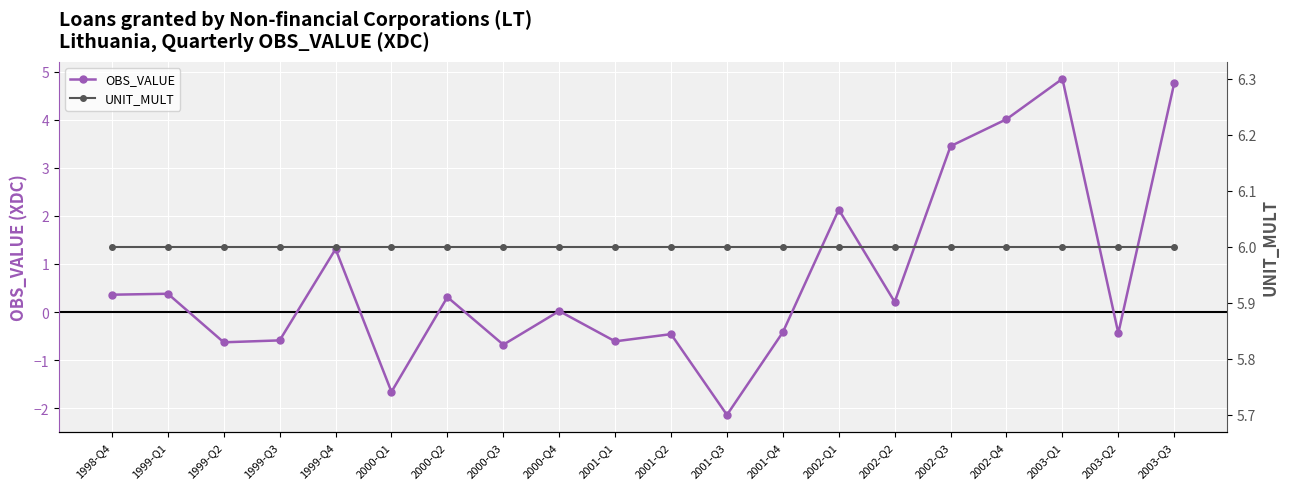

Reading left to right, extract all data points from this chart.

OBS_VALUE: 0.4	0.4	-0.6	-0.6	1.3	-1.7	0.3	-0.7	0.0	-0.6	-0.5	-2.1	-0.4	2.1	0.2	3.5	4.0	4.8	-0.4	4.8
UNIT_MULT: 6.0	6.0	6.0	6.0	6.0	6.0	6.0	6.0	6.0	6.0	6.0	6.0	6.0	6.0	6.0	6.0	6.0	6.0	6.0	6.0